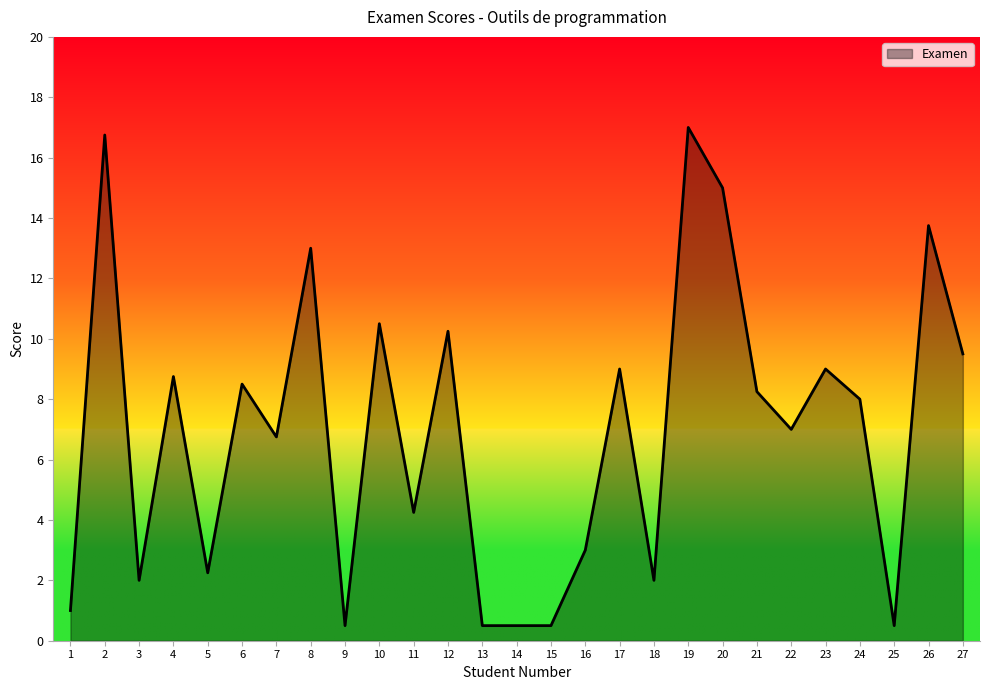

True or false: the data shows 8.8 at 4.

True